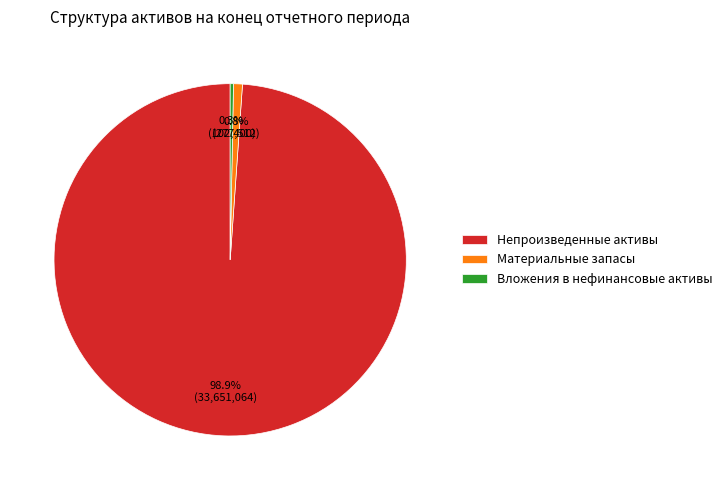

How many segments does this pie chart have?

3